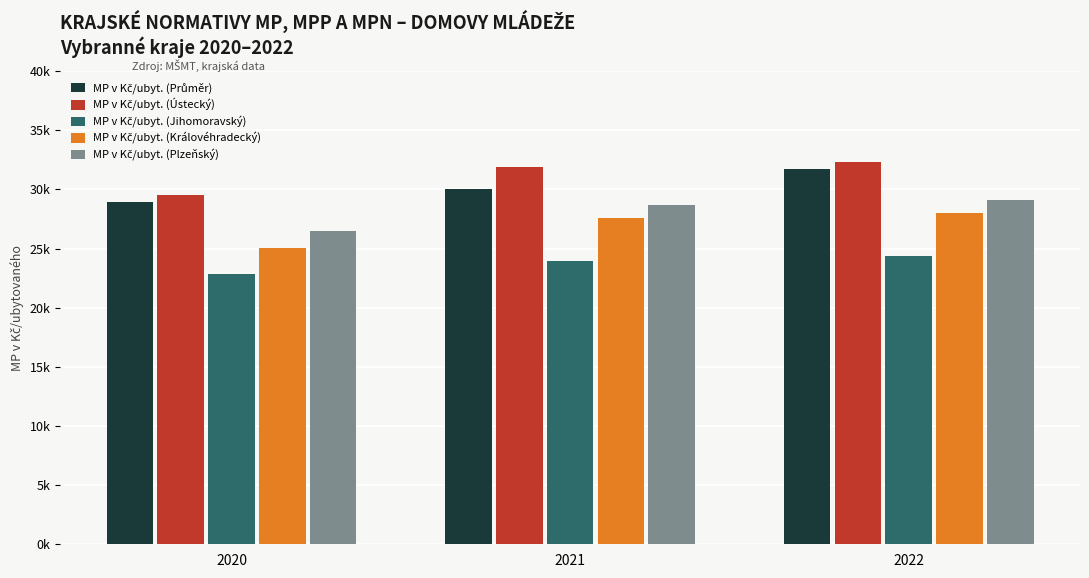

Which has a higher value, 2020 or 2022?

2022